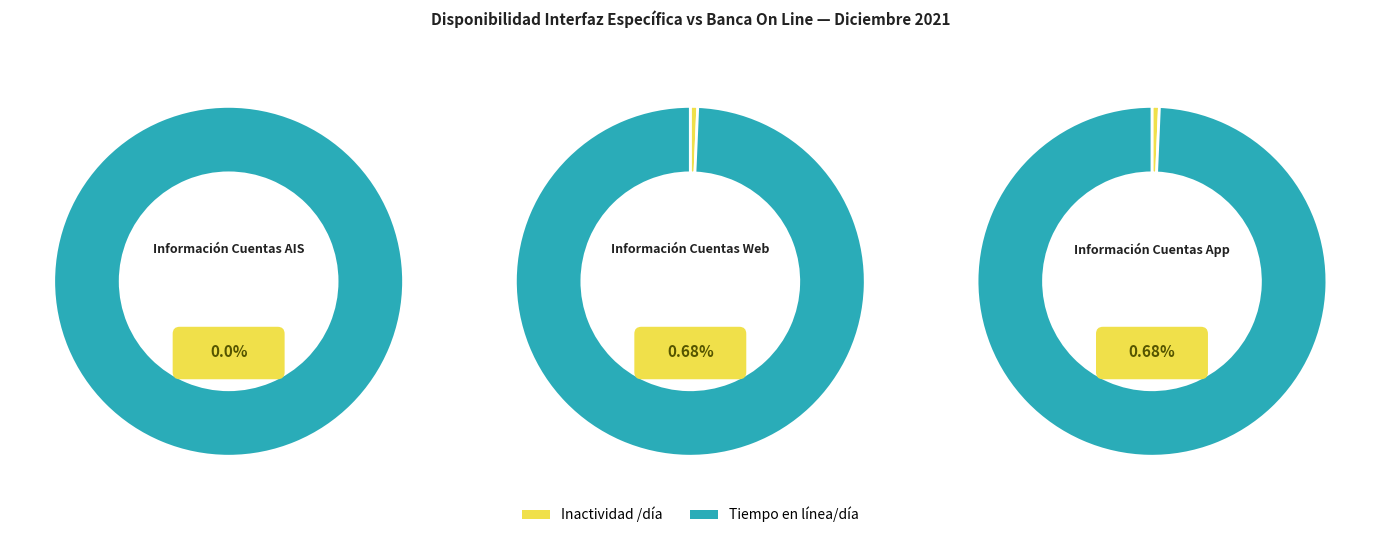

Which series changed the most between Información Cuentas AIS and Información Cuentas App?

Tiempo en línea/día